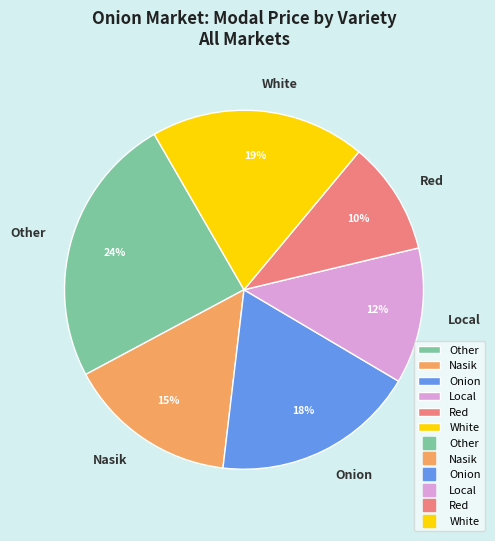

What is the ratio of the value at Other to the value at Local?

2.0